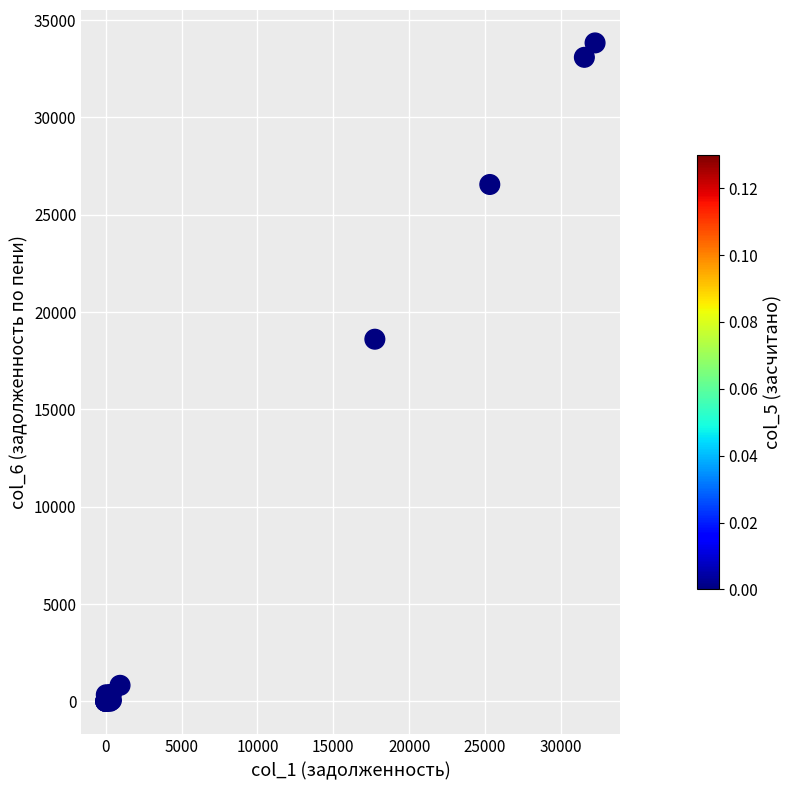

What Y value in the scatter plot is closest to 16915?

18606.6